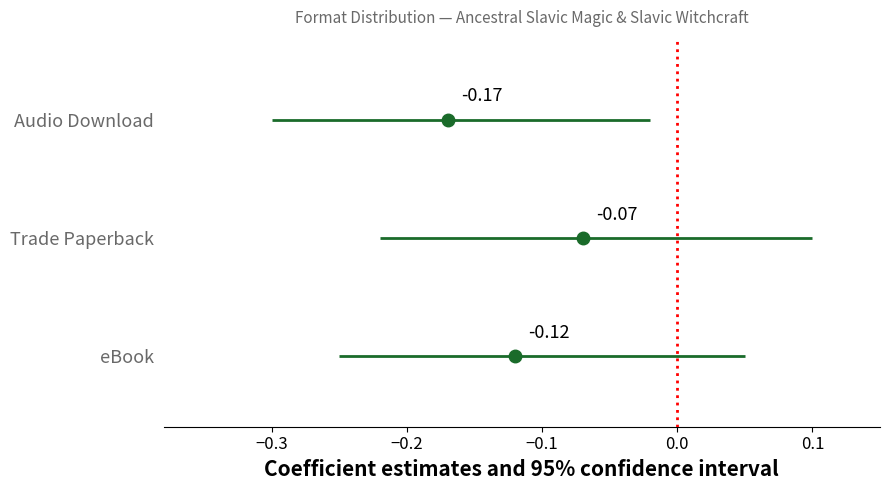

Which series has the largest range (max minus min)?

eBook